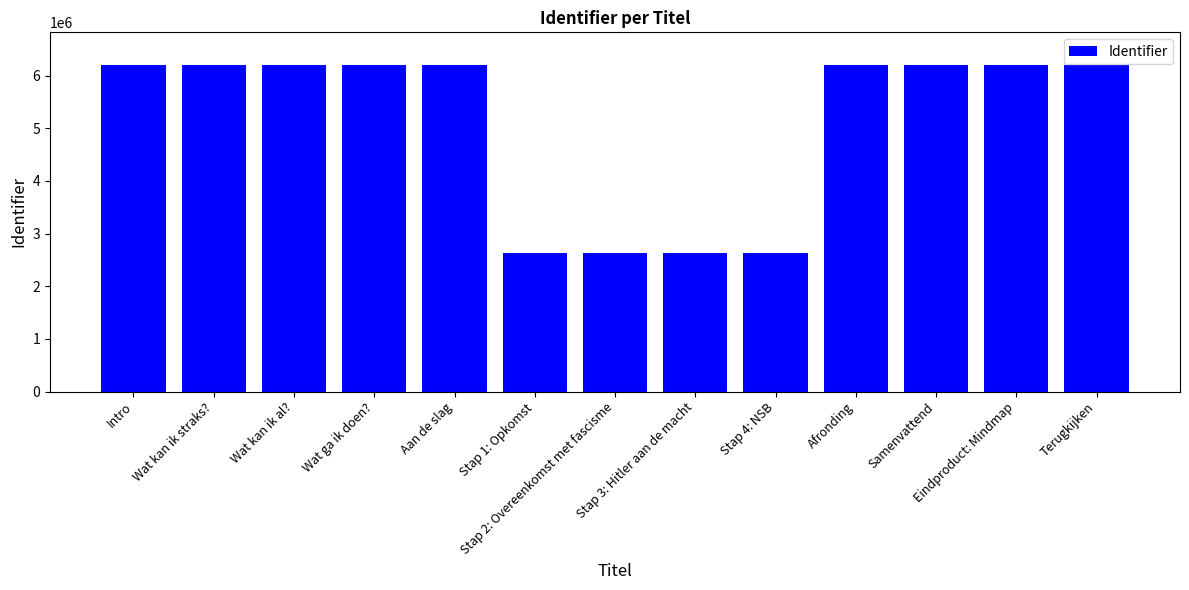

What is the change in value from Wat kan ik al? to Aan de slag?

+4